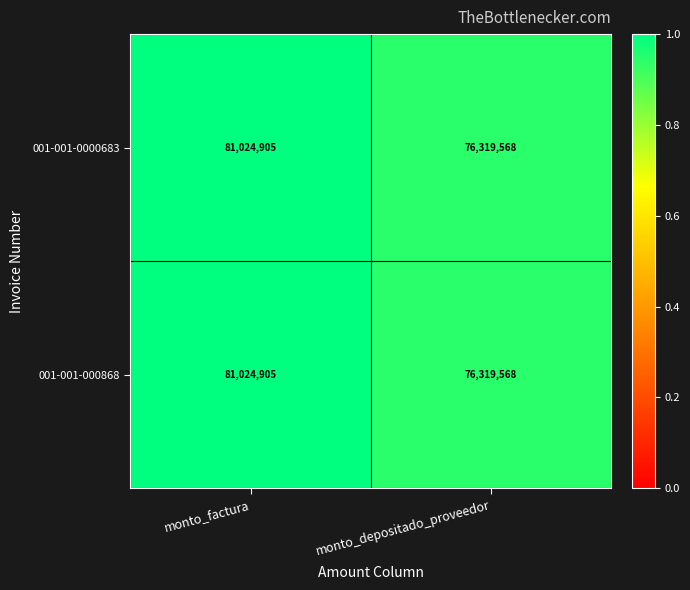

Which category has the lowest value in the 001-001-000868 series?

monto_depositado_proveedor